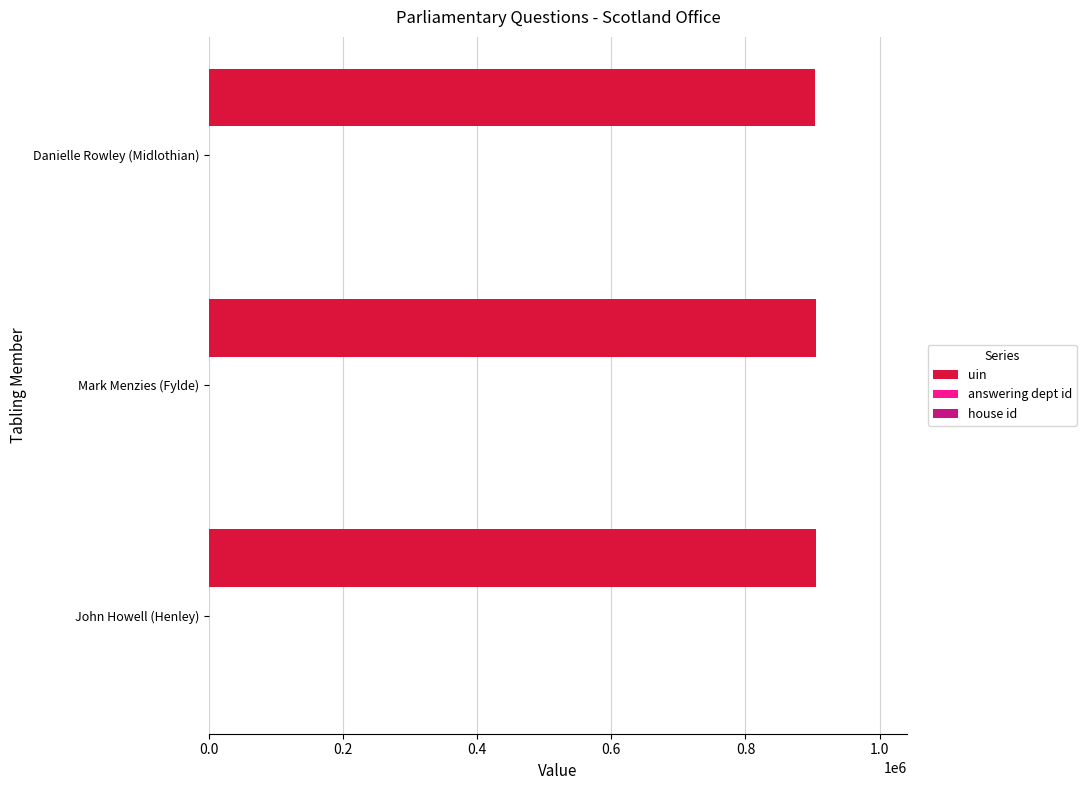

The uin series shows 1308001 at Danielle Rowley (Midlothian). True or false?

False